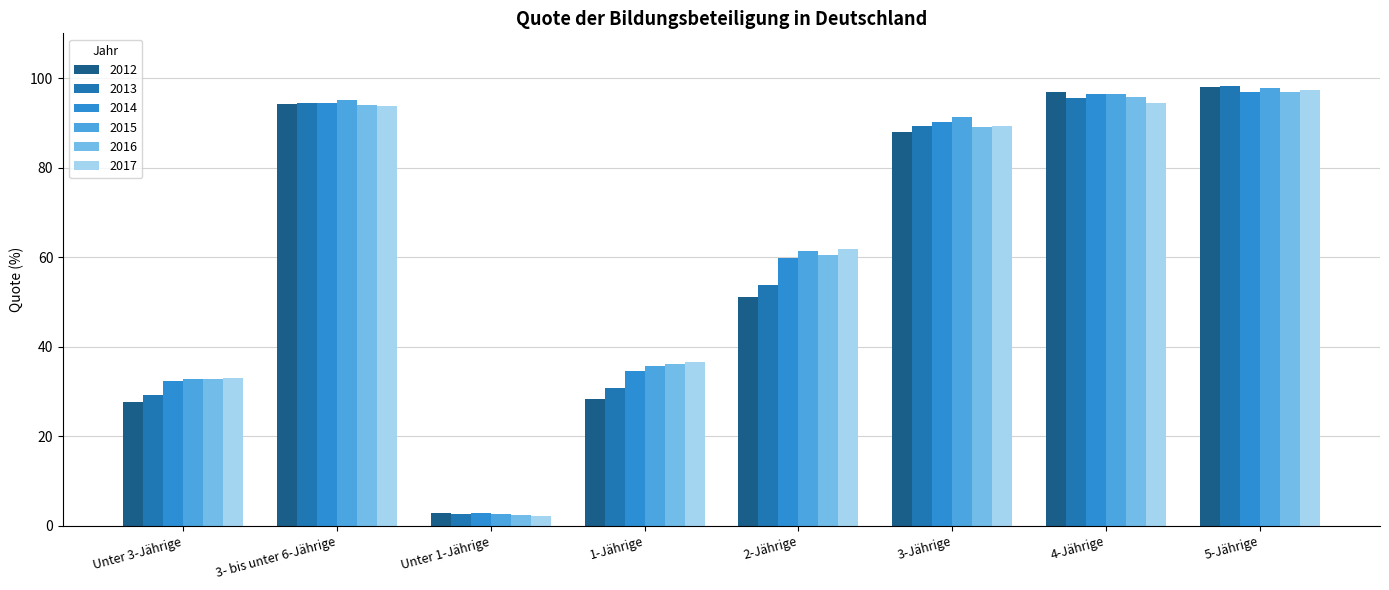

Between 2-Jährige and 5-Jährige, which series saw the biggest shift?

2012